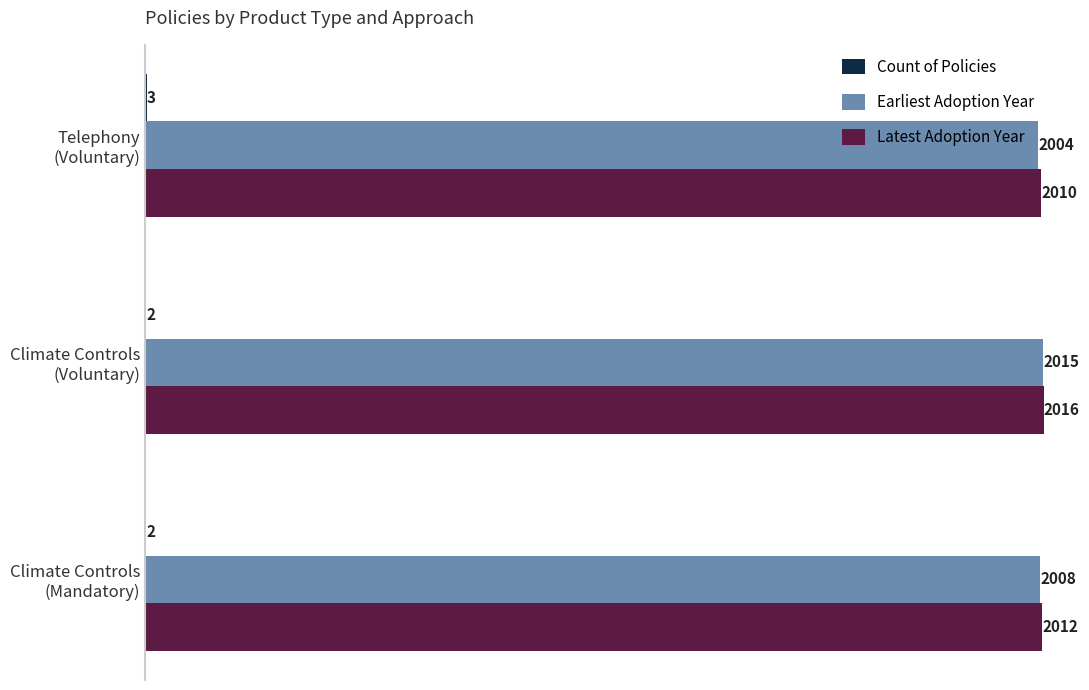

How many Earliest Adoption Year values are between 2004 and 2015?

3